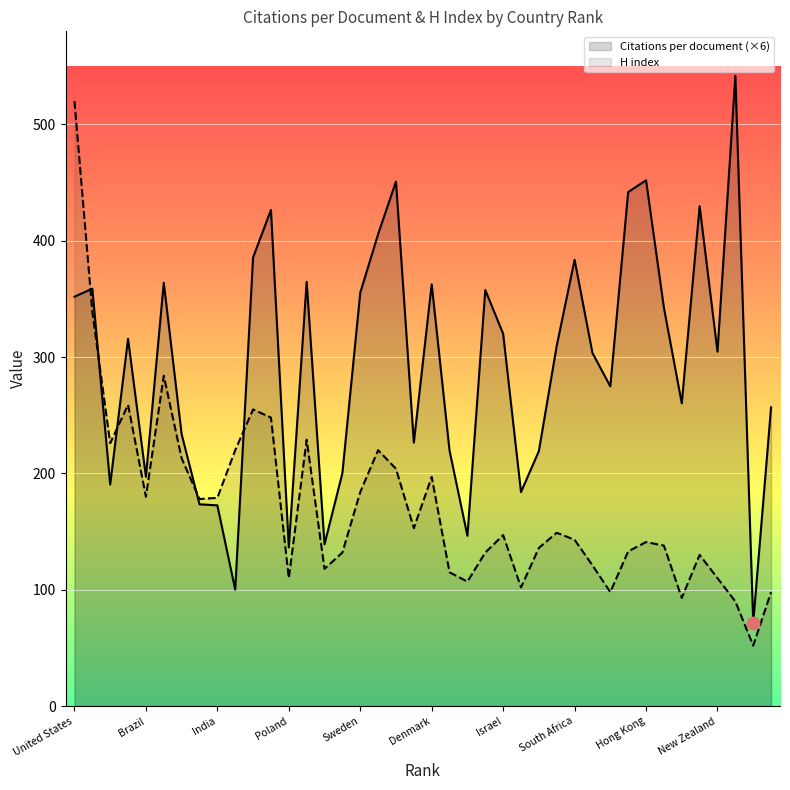

Which series has the largest total across all categories?

Citations per document (×6)